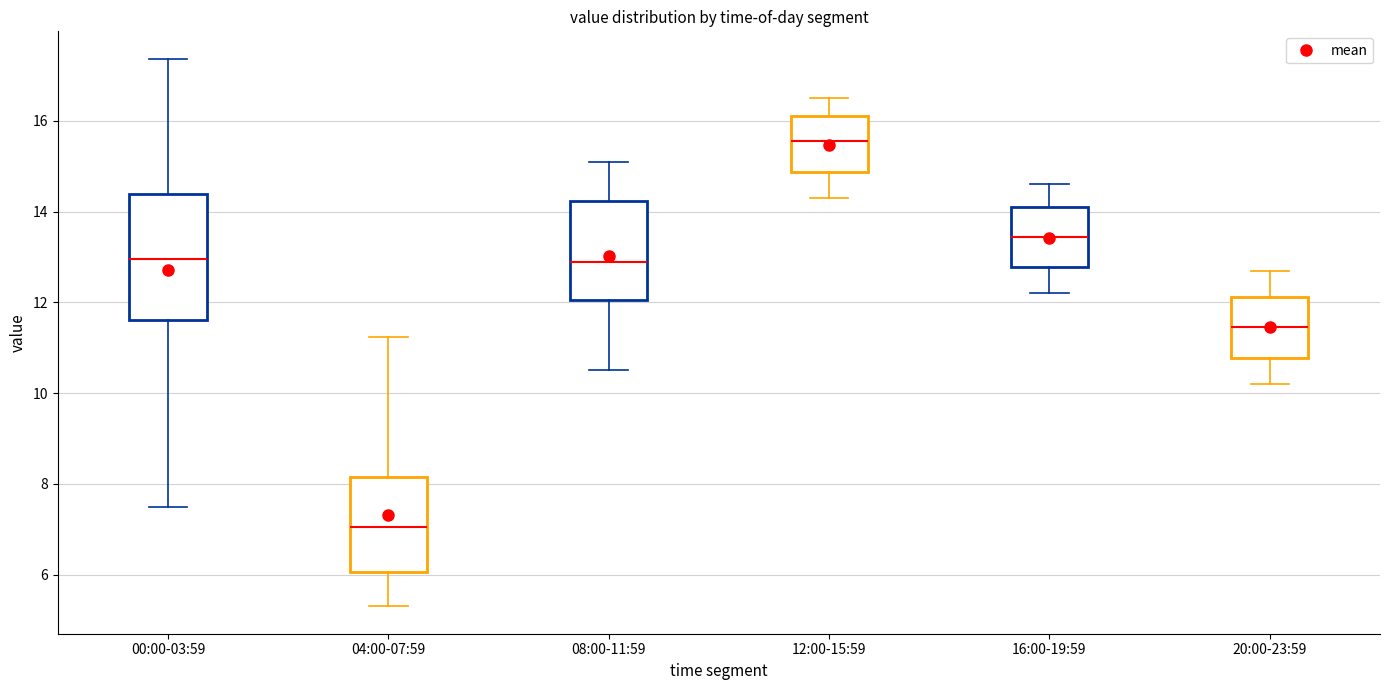

Which box has the highest median line?

12:00-15:59